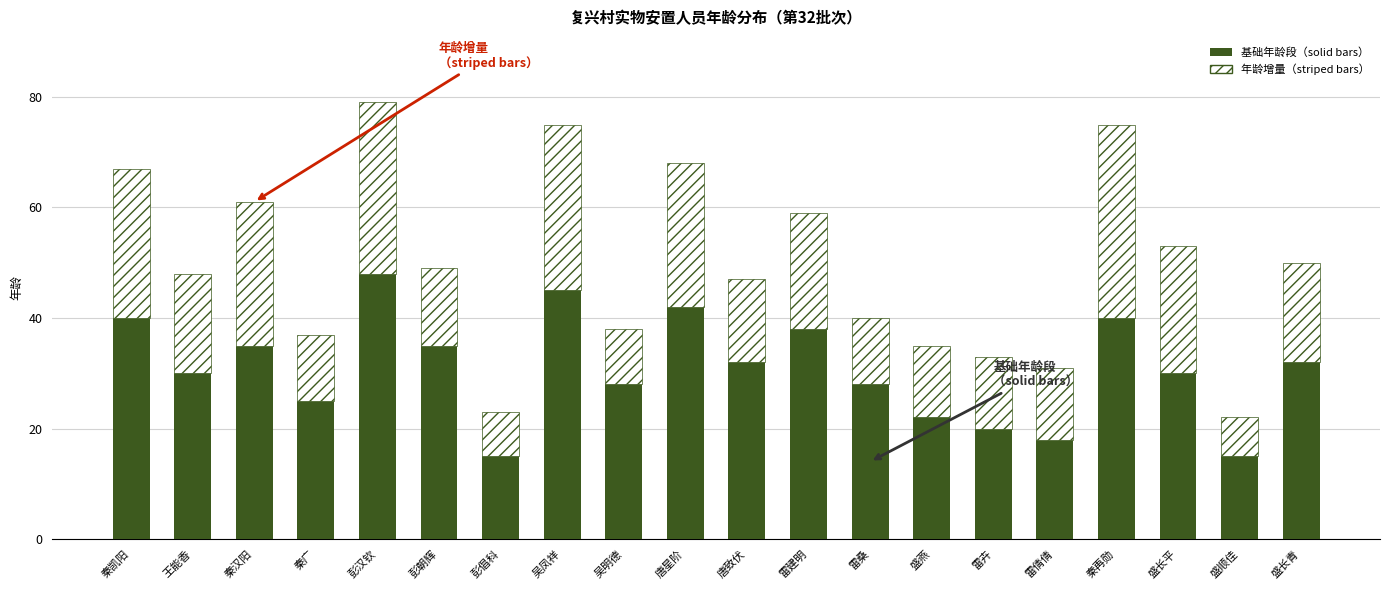

The 基础年龄段（solid bars） series shows 28 at 彭汉钦. True or false?

False